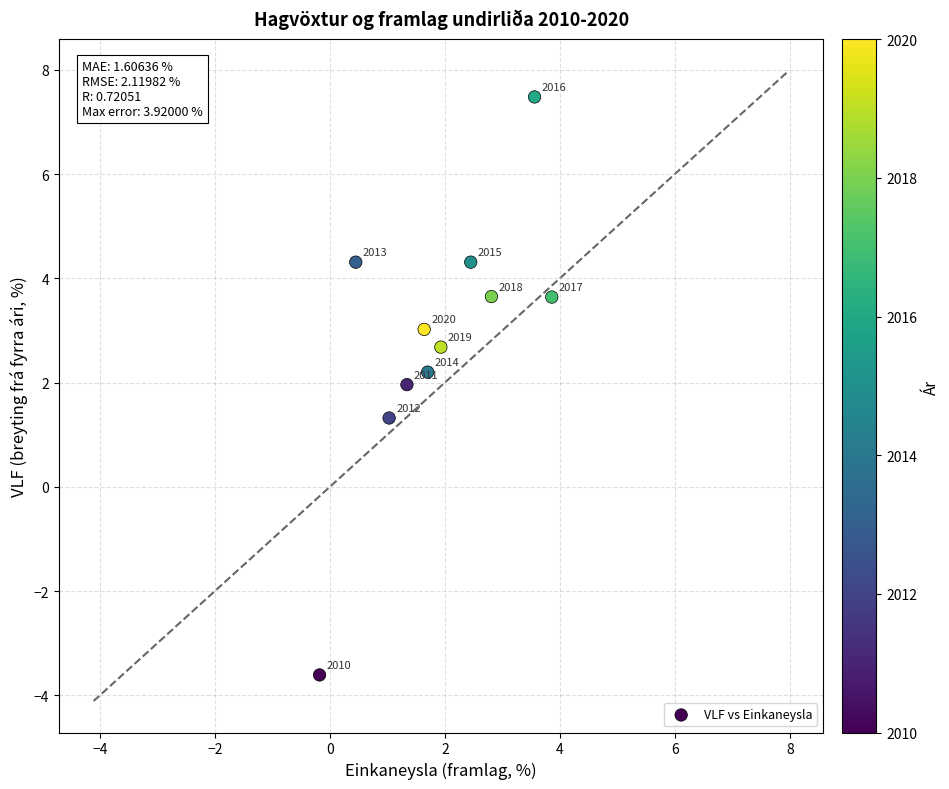

What Y value in the scatter plot is closest to 1?

1.3